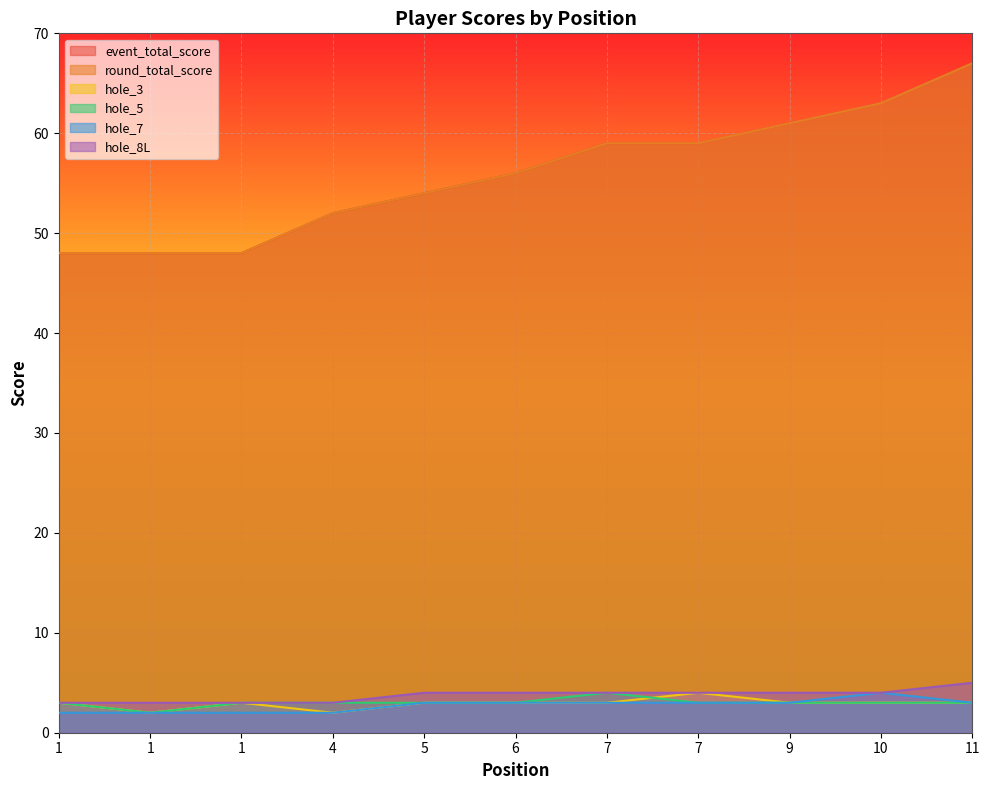

Which series has the widest spread of values?

event_total_score